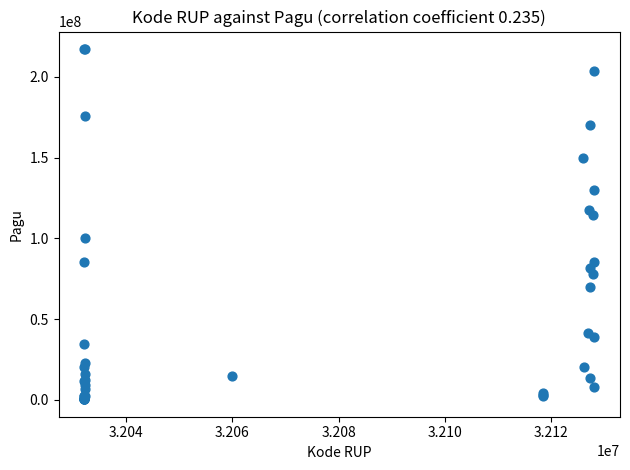

What Y value in the scatter plot is closest to 108830000?

114296000